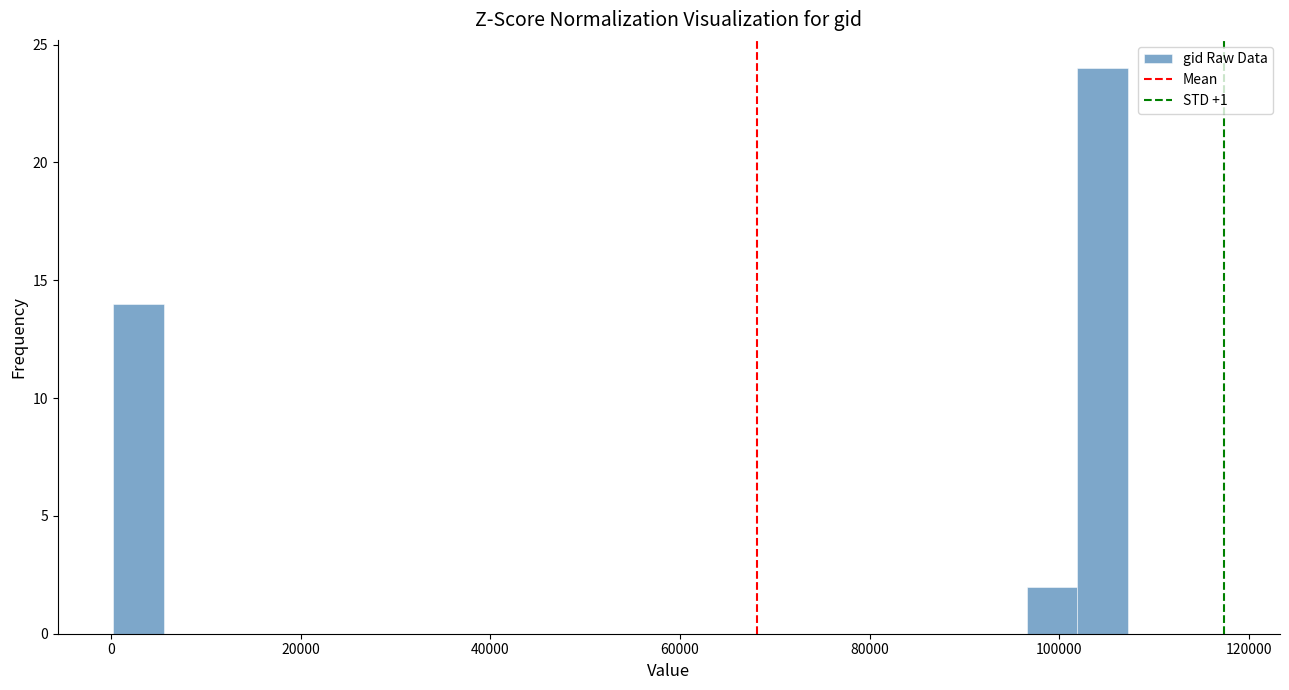

Read against the x-axis, roughly where is the centre of the tallest bar?

104000